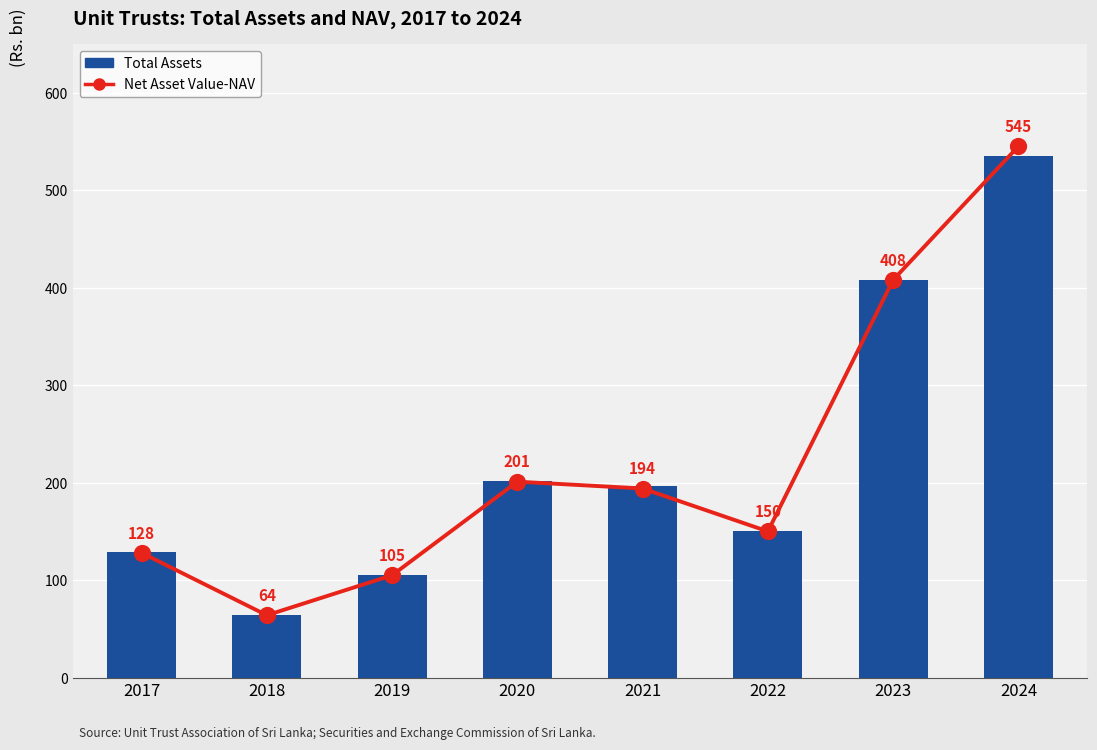

Is the value of Total Assets at 2021 greater than the value of Net Asset Value-NAV at 2020?

No